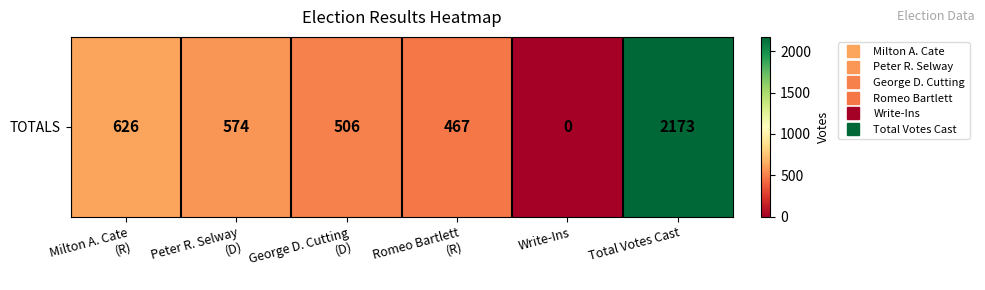

What is the difference between the maximum and minimum values?

2173